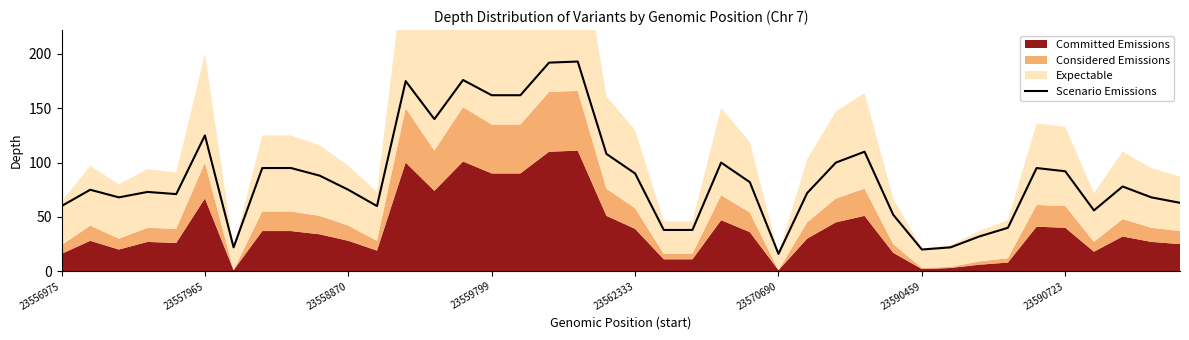

What is the change in value from 11 to 37?

+18